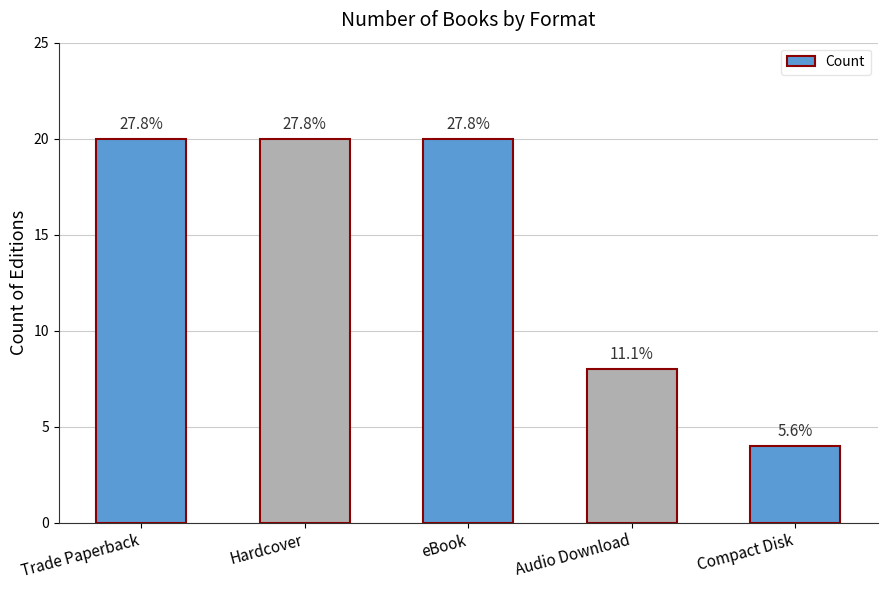

Are the bars horizontal?

No